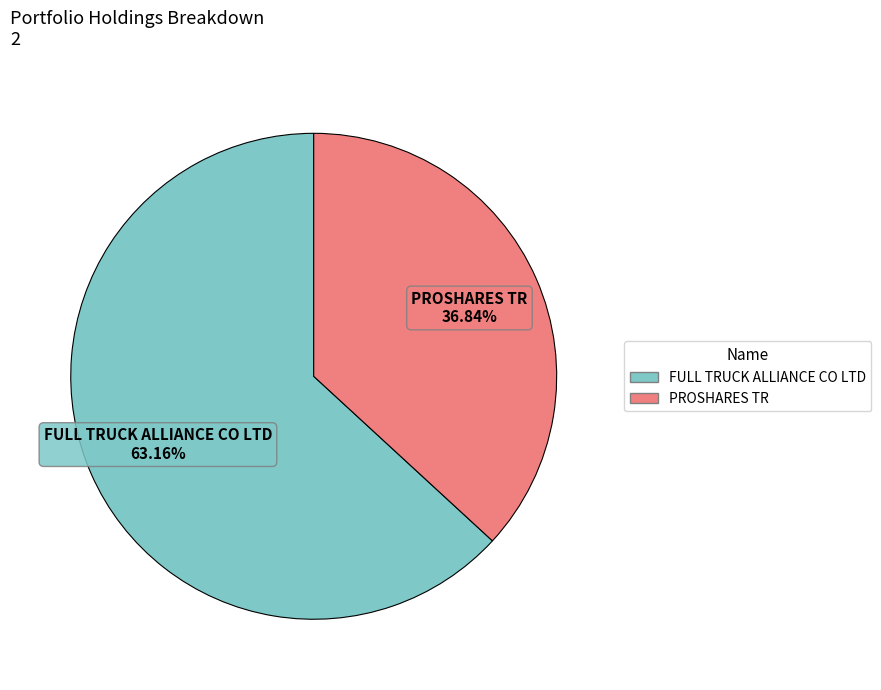

Count the number of slices in the pie.

2